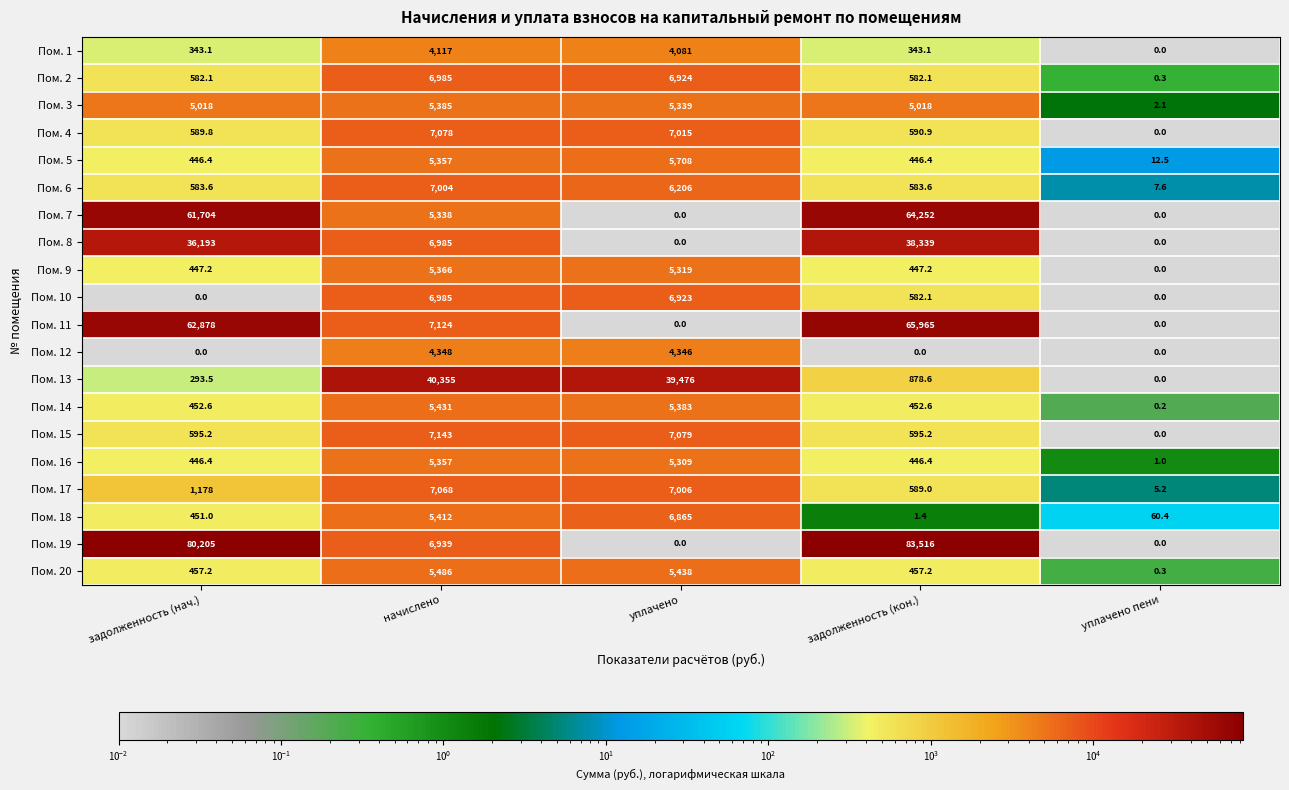

What is the difference between the maximum and second lowest values in the Пом. 11 series?

65965.0